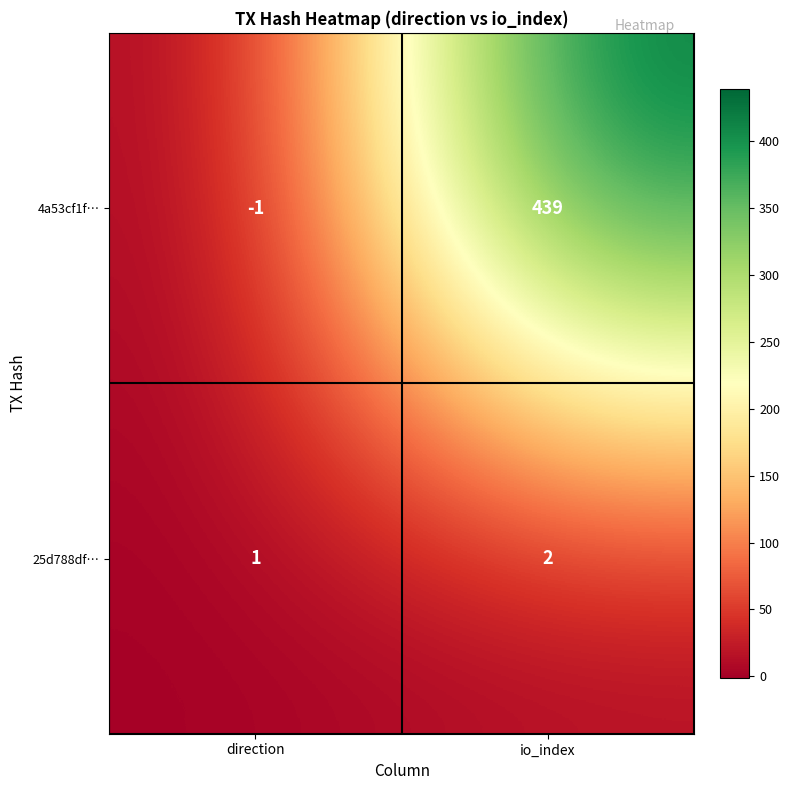

At io_index, list the series in order from largest to smallest.

4a53cf1f…, 25d788df…